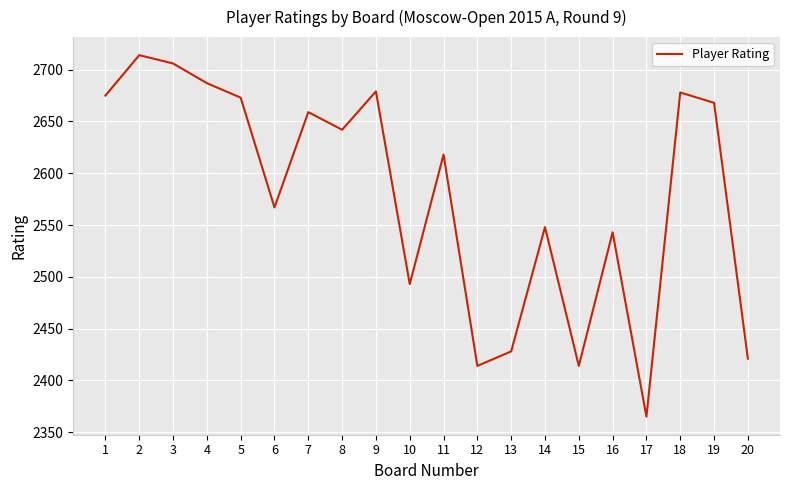

What is the difference between the maximum and minimum values?

349